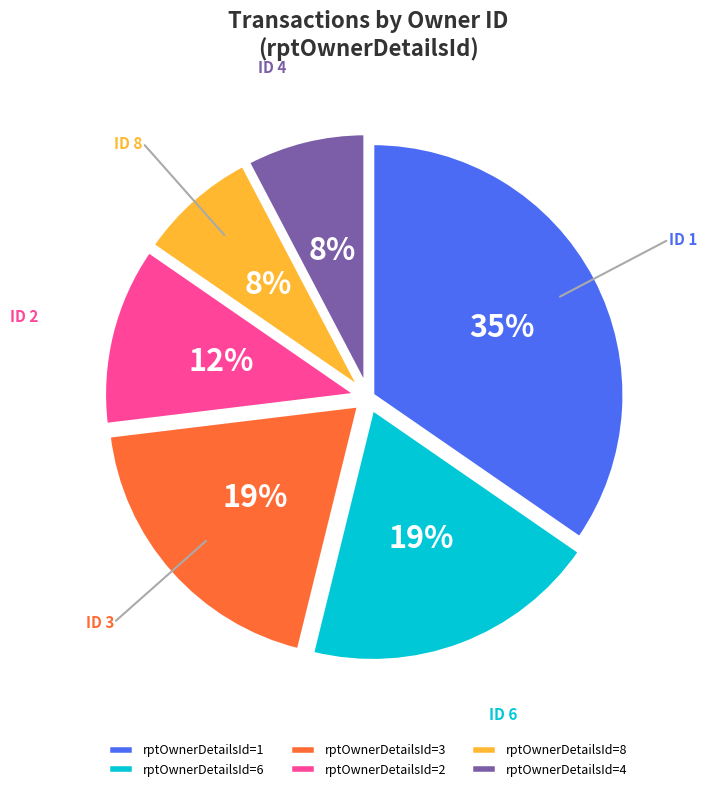

The rptOwnerDetailsId=8 slice represents 8% of the pie. True or false?

True